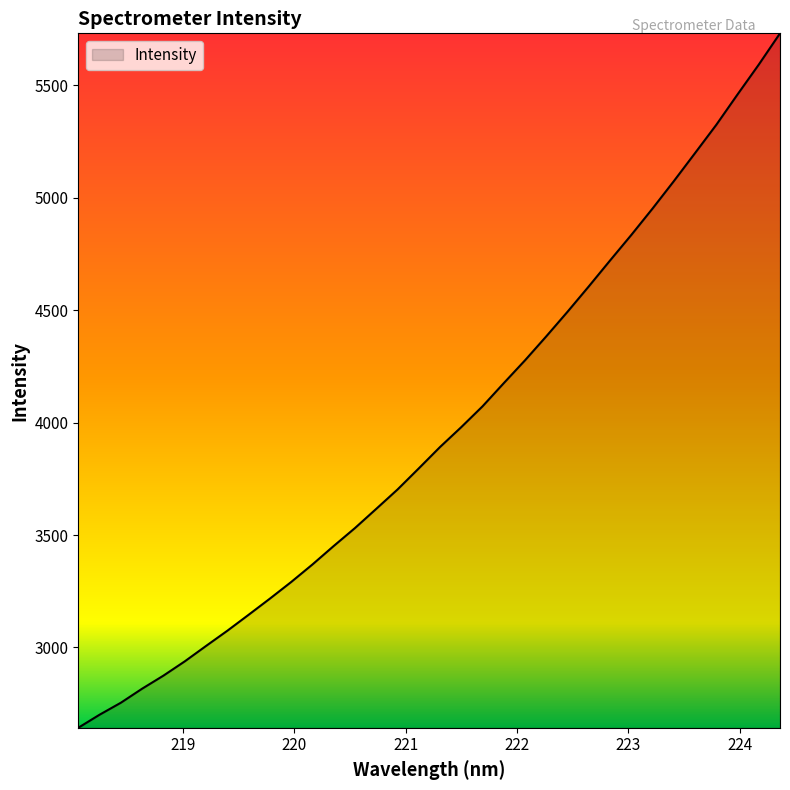

What is the minimum value shown in the chart?

2642.6